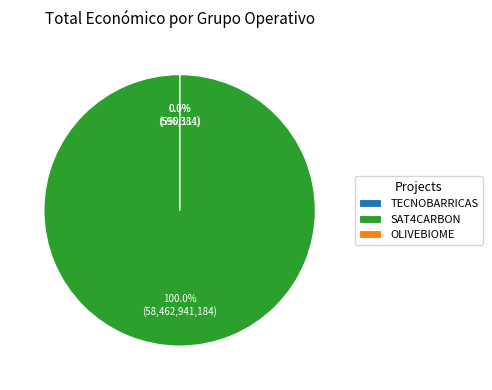

Combined, do SAT4CARBON and TECNOBARRICAS account for over 50%?

Yes